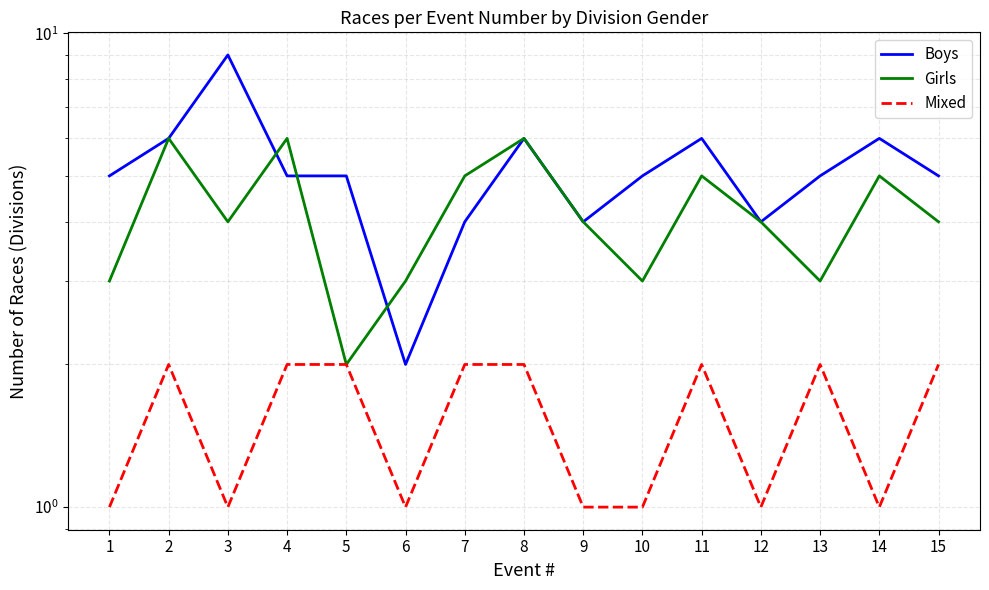

In Boys, how many points are lower than both neighbors (excluding endpoints)?

3